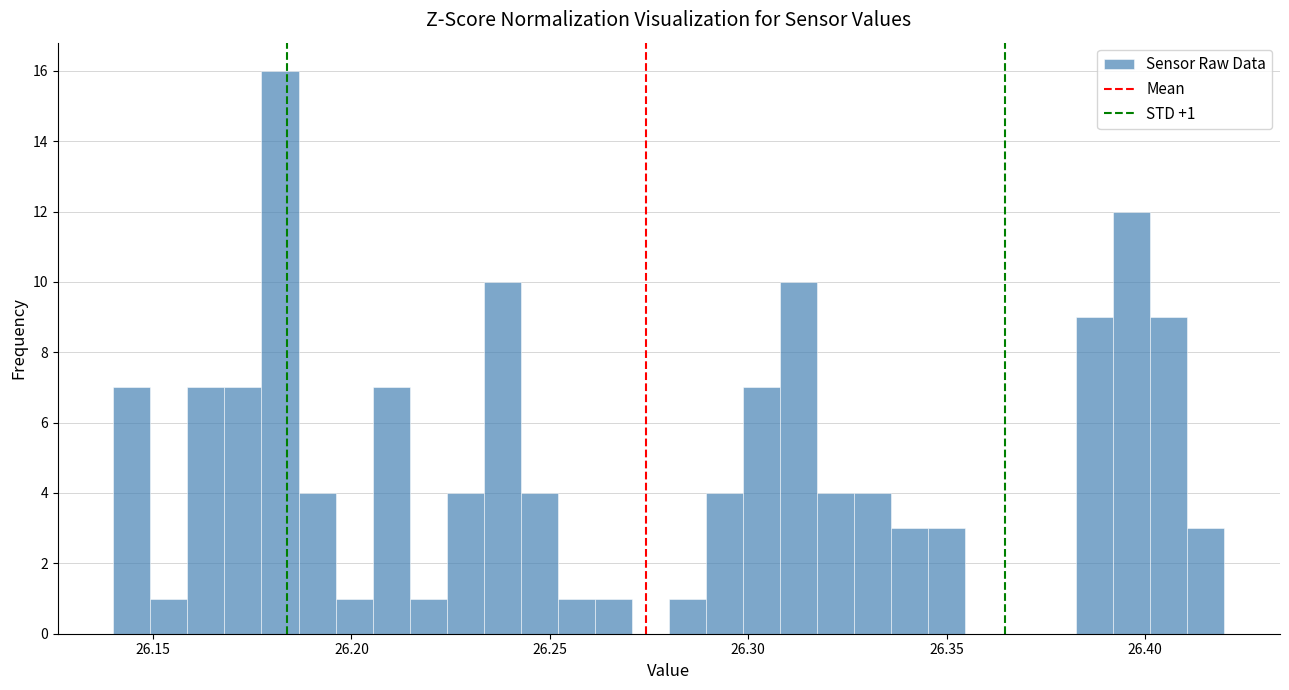

Read against the x-axis, roughly where is the centre of the tallest bar?

26.180